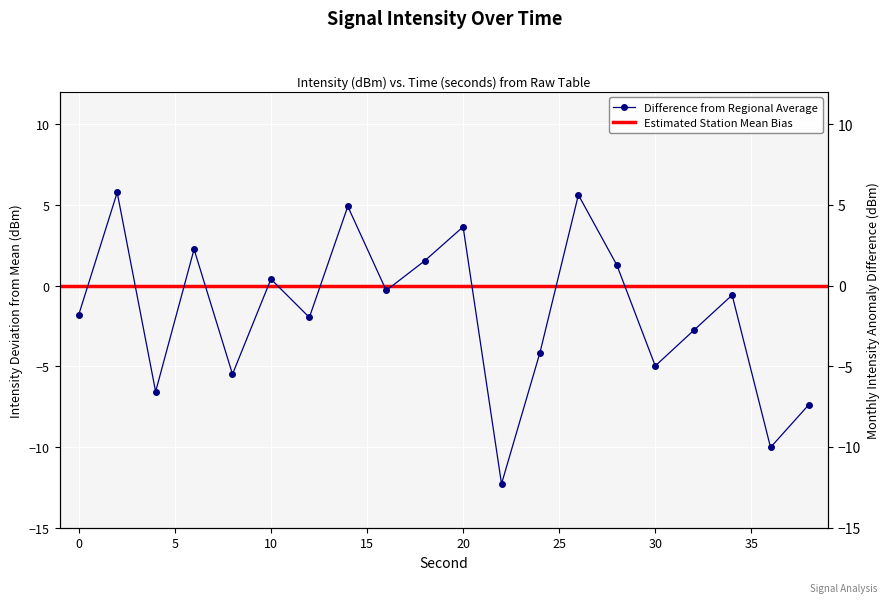

How many points are higher than both their immediate neighbors (excluding endpoints)?

7